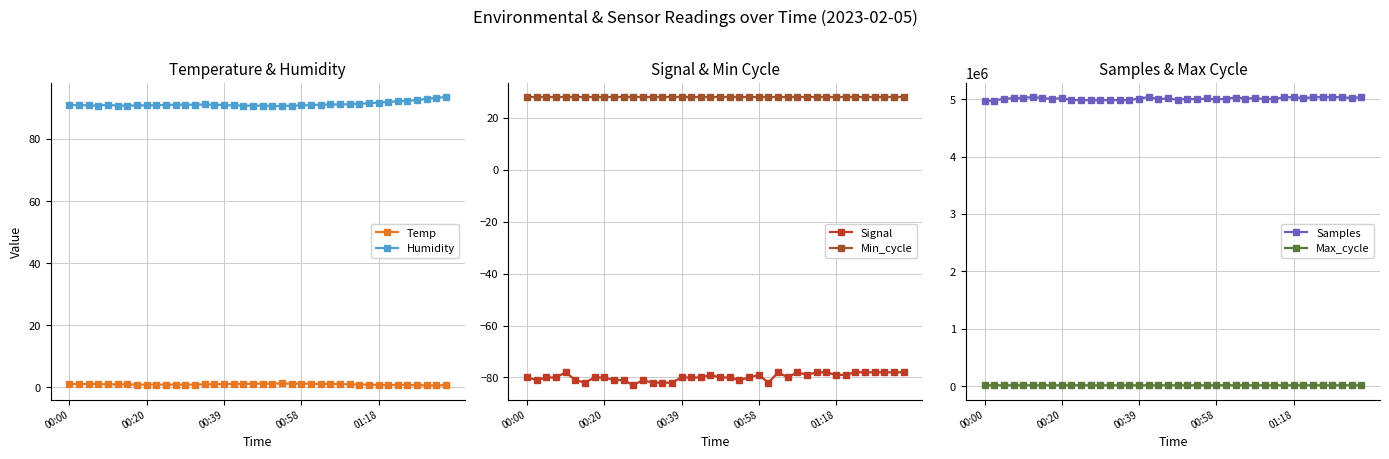

True or false: Temp and Humidity intersect in this chart.

False